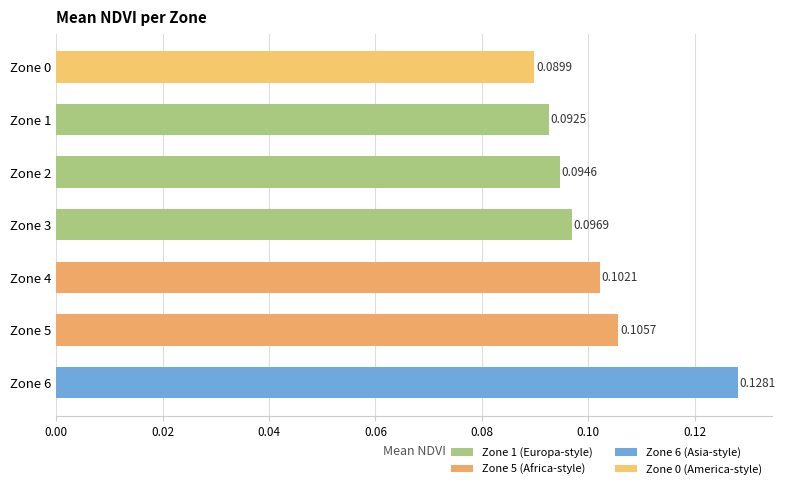

List the labels in order of value, smallest first.

Zone 0, Zone 1, Zone 2, Zone 3, Zone 4, Zone 5, Zone 6